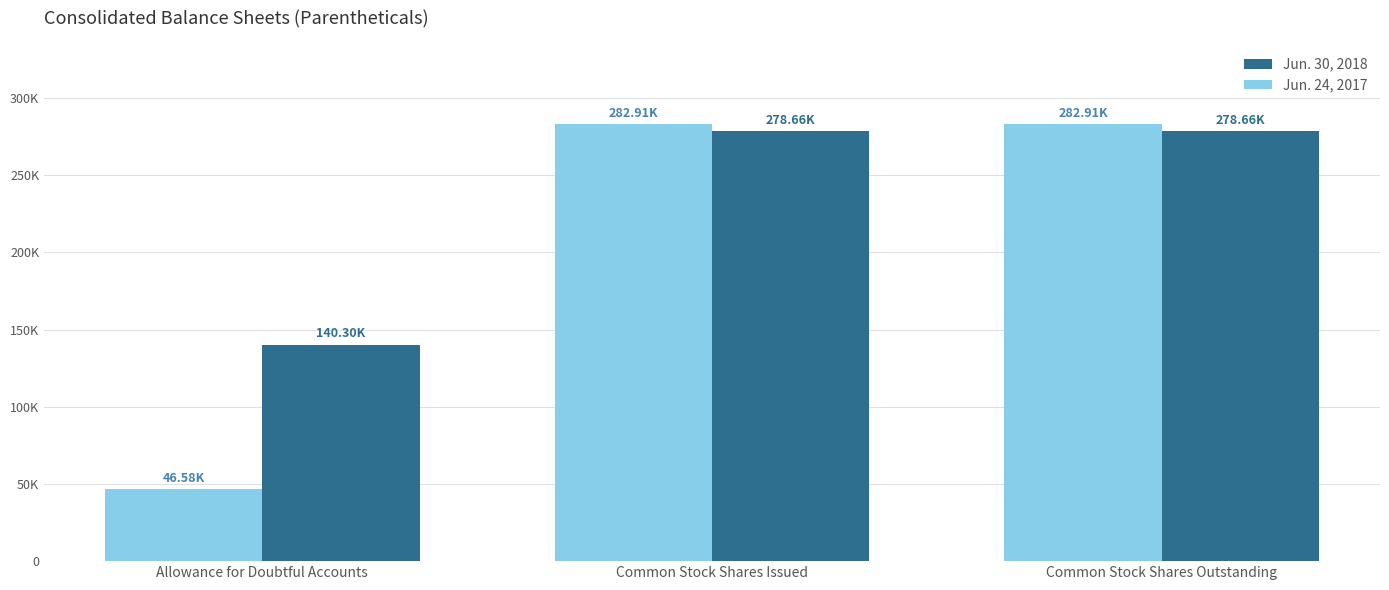

Is the value of Jun. 24, 2017 at Common Stock Shares Outstanding greater than the value of Jun. 30, 2018 at Allowance for Doubtful Accounts?

Yes